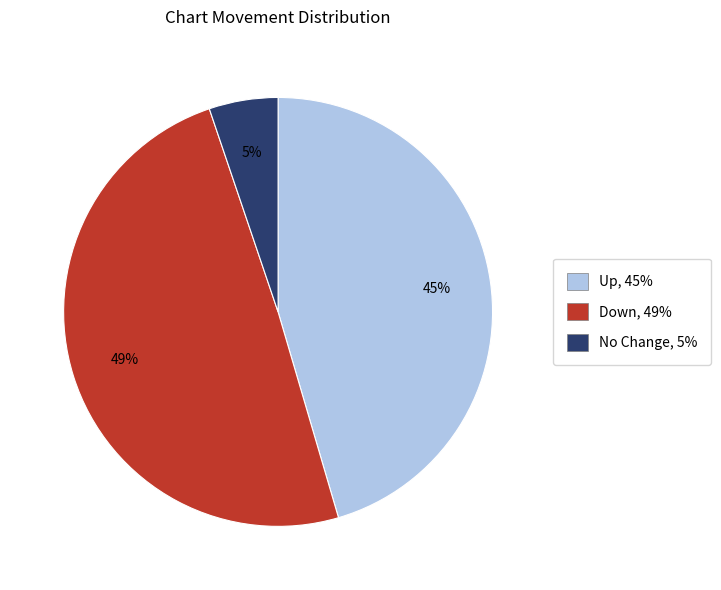

What percentage is the Down, 49% slice, to the nearest percent?

49%